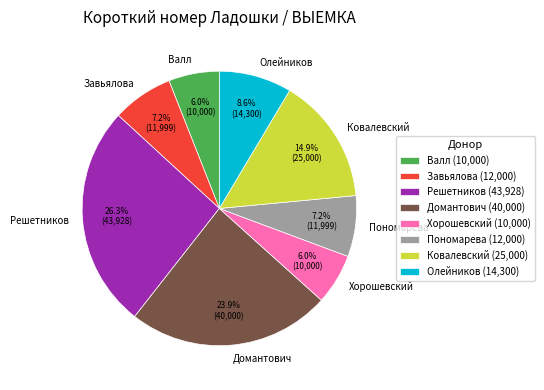

What percentage is the Домантович slice, to the nearest percent?

24%